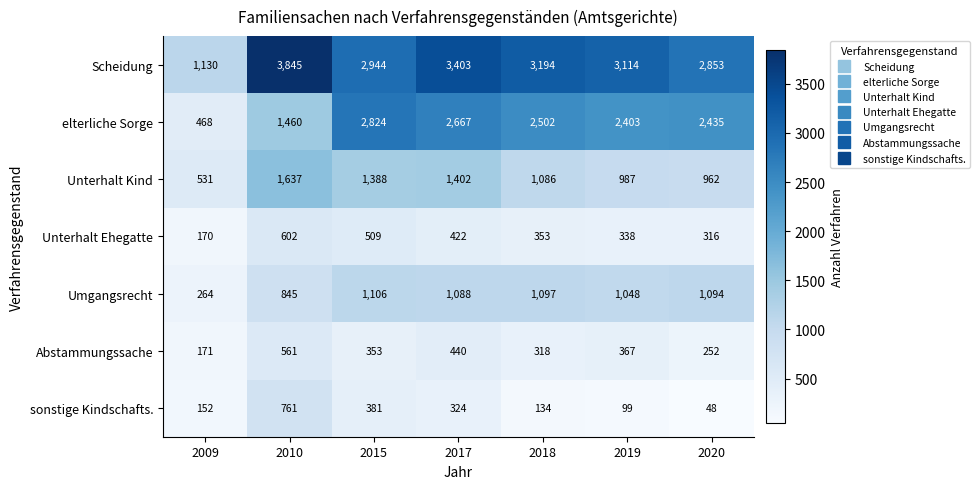

Which series has the largest total across all categories?

Scheidung